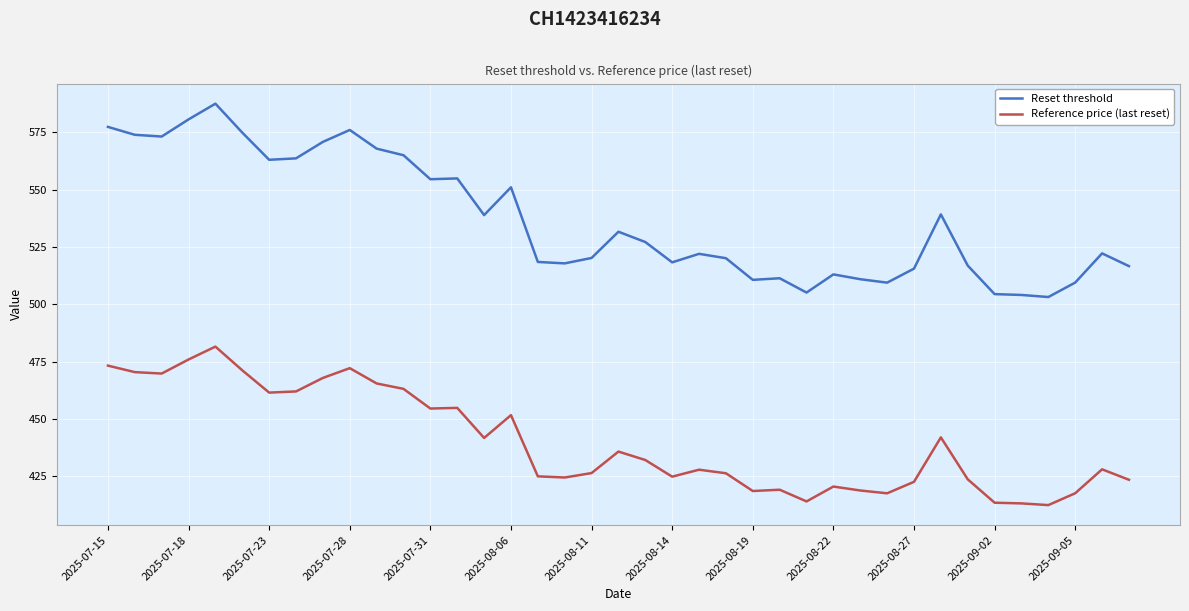

List the series in order of their overall mean, highest first.

Reset threshold, Reference price (last reset)